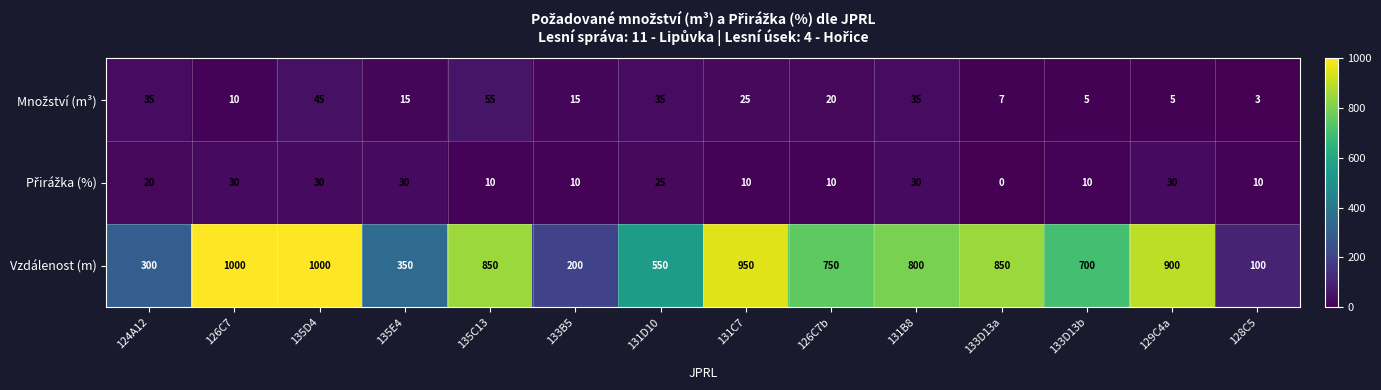

At which label does Vzdálenost (m) first exceed 800?

126C7